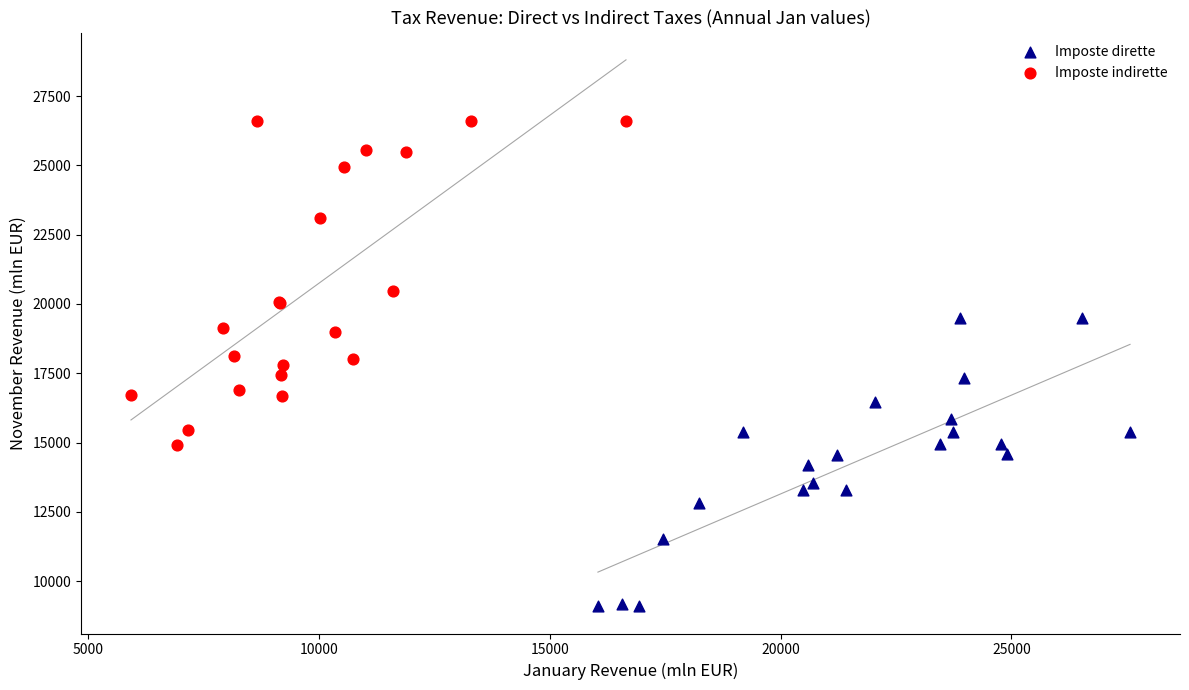

Which series reaches the maximum Y coordinate?

Imposte indirette